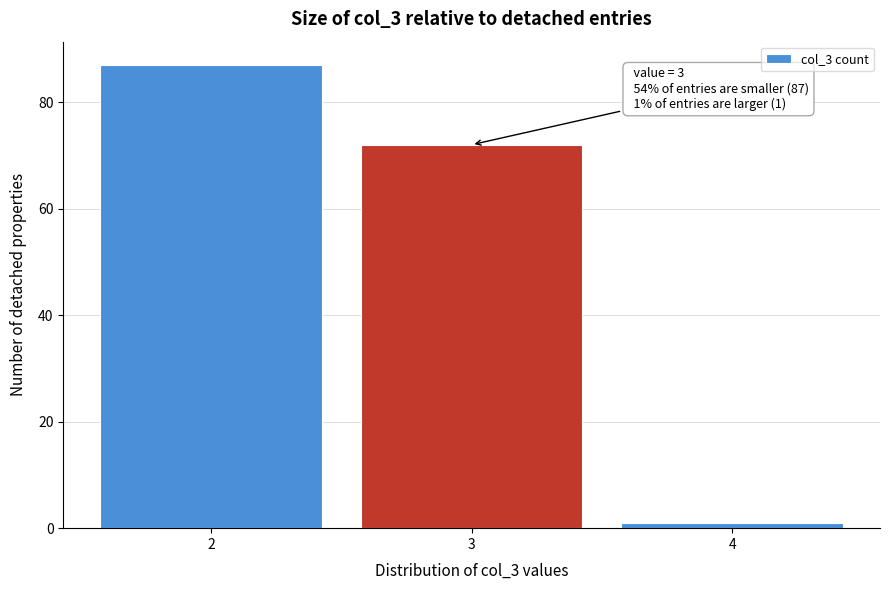

Over which range of the x-axis is the bar tallest?

1.5 to 2.5